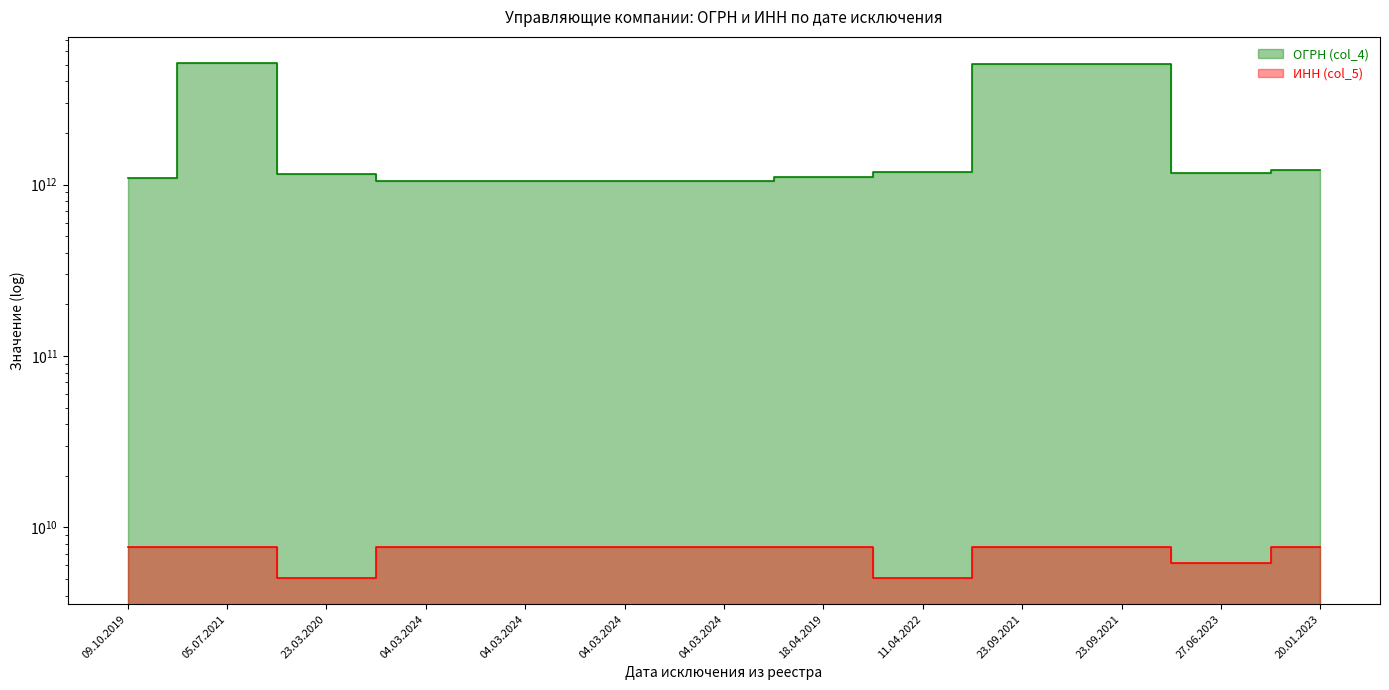

What is the difference between the maximum and minimum values in the ИНН (col_5) series?

2692653350